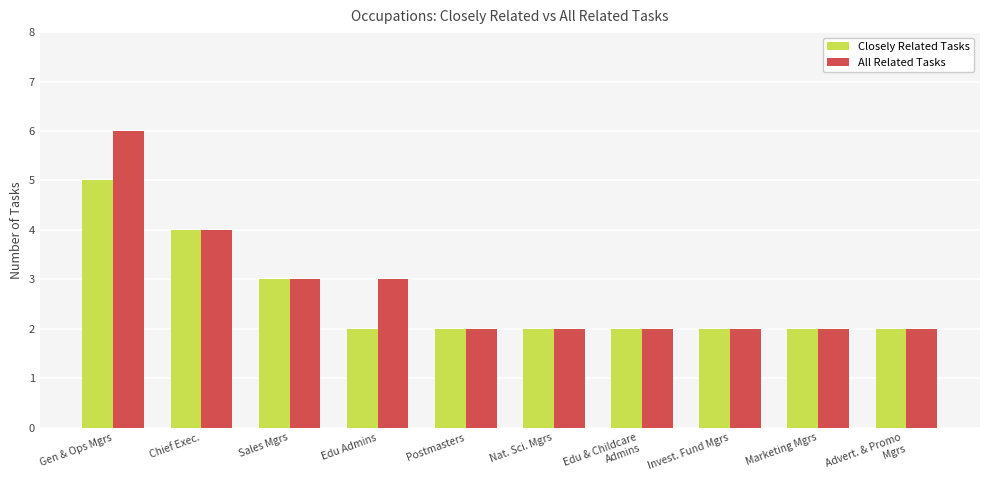

What are all the series names shown in the legend?

Closely Related Tasks, All Related Tasks